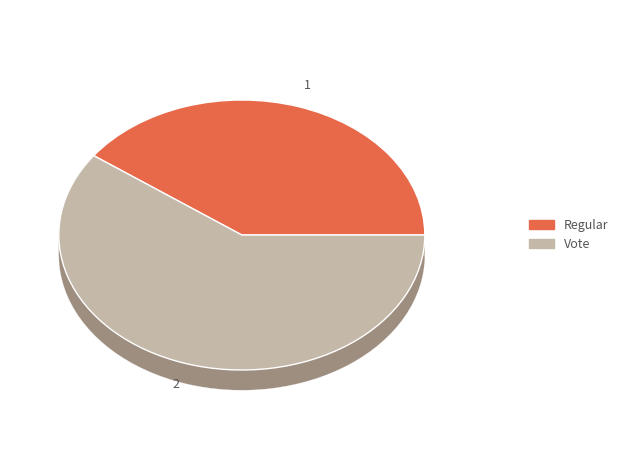

Which slice represents more than half of the pie?

Vote